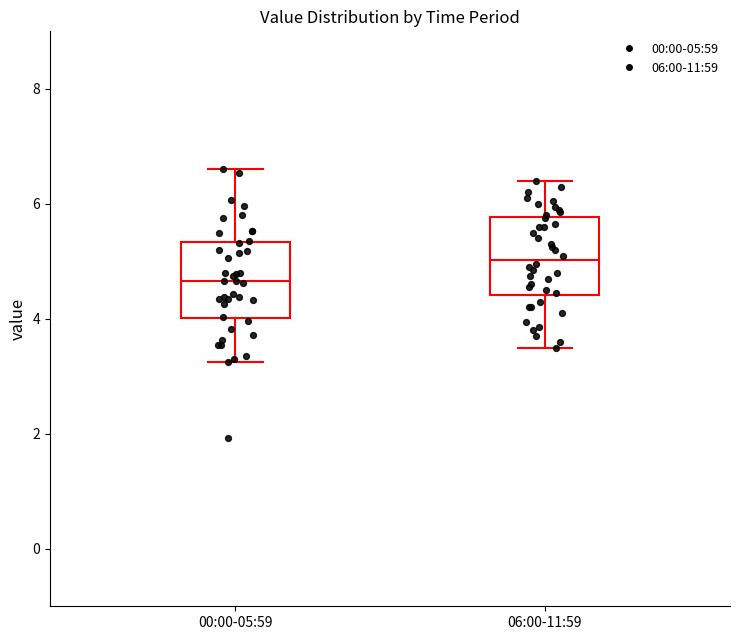

Reading left to right, transcribe this box plot: for each box, give where its median line is, the range the box spans, and where its two whiskers end, as read against the y-axis. The values are not printed on the chart, so give them approximately, as read against the axis.

00:00-05:59: median 4.6, box 4.0 to 5.4, whiskers 3.2 to 6.6
06:00-11:59: median 5.0, box 4.4 to 5.8, whiskers 3.6 to 6.4